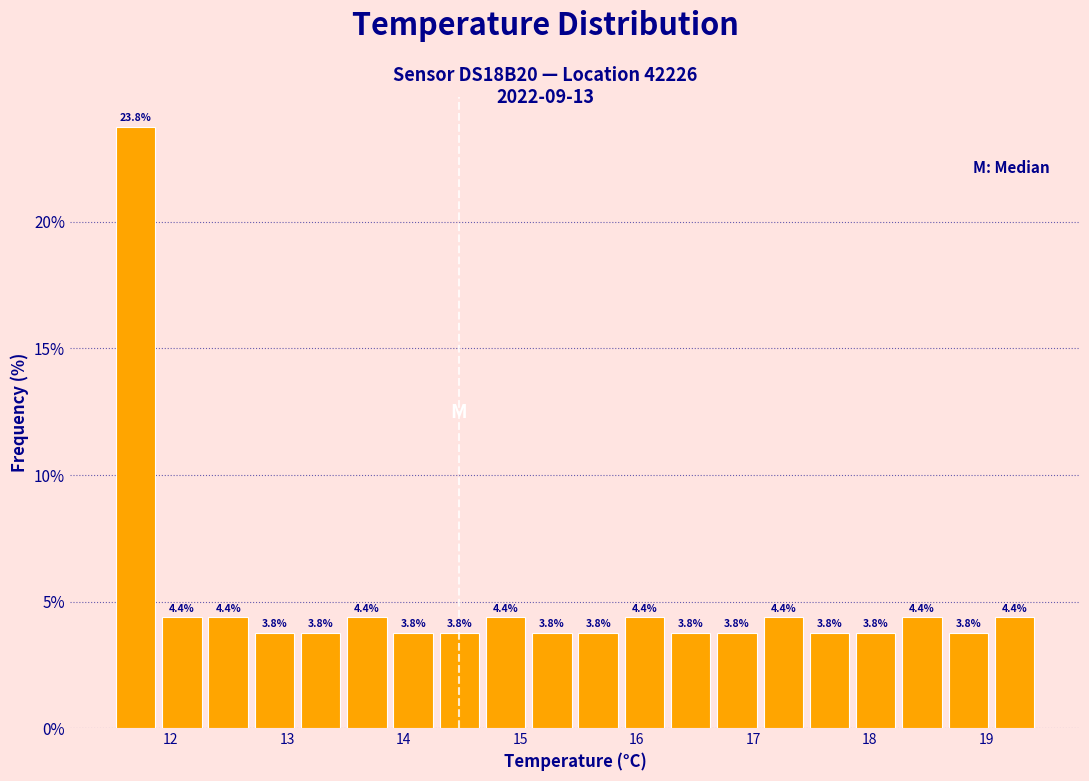

Around what value on the x-axis is the tallest bar? Give the approximate position of its centre, as read against the axis.

11.7